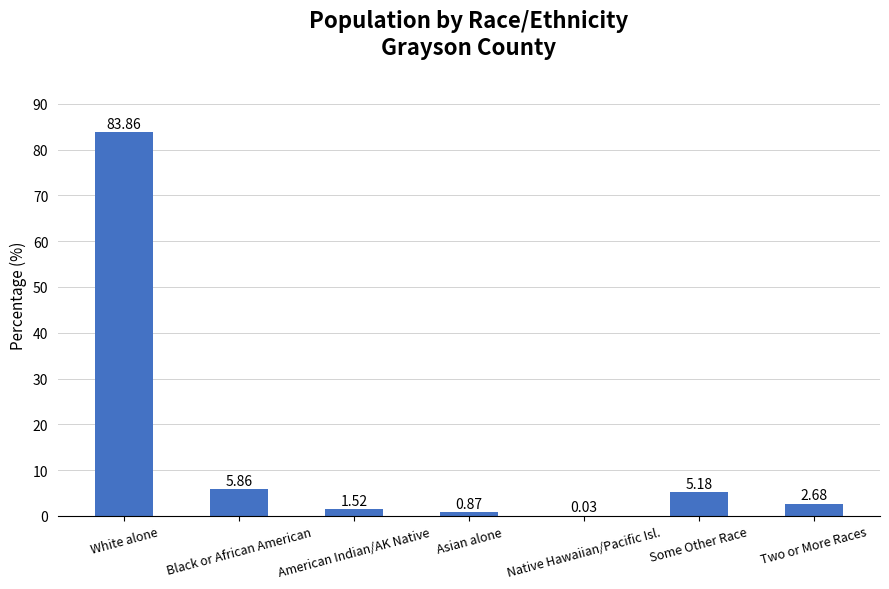

Between White alone and Native Hawaiian/Pacific Isl., which is larger?

White alone